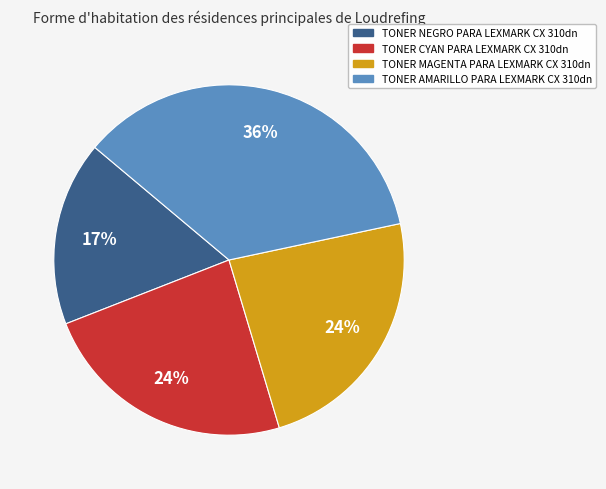

To the nearest percent, what portion does TONER AMARILLO PARA LEXMARK CX 310dn represent?

36%